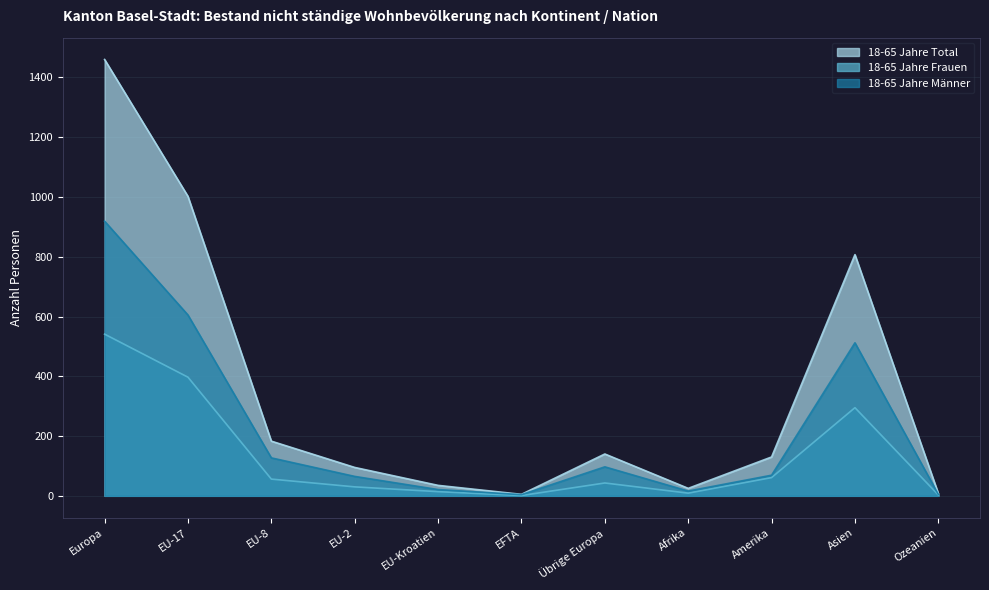

What is the label of the 3rd point from the left?

EU-8